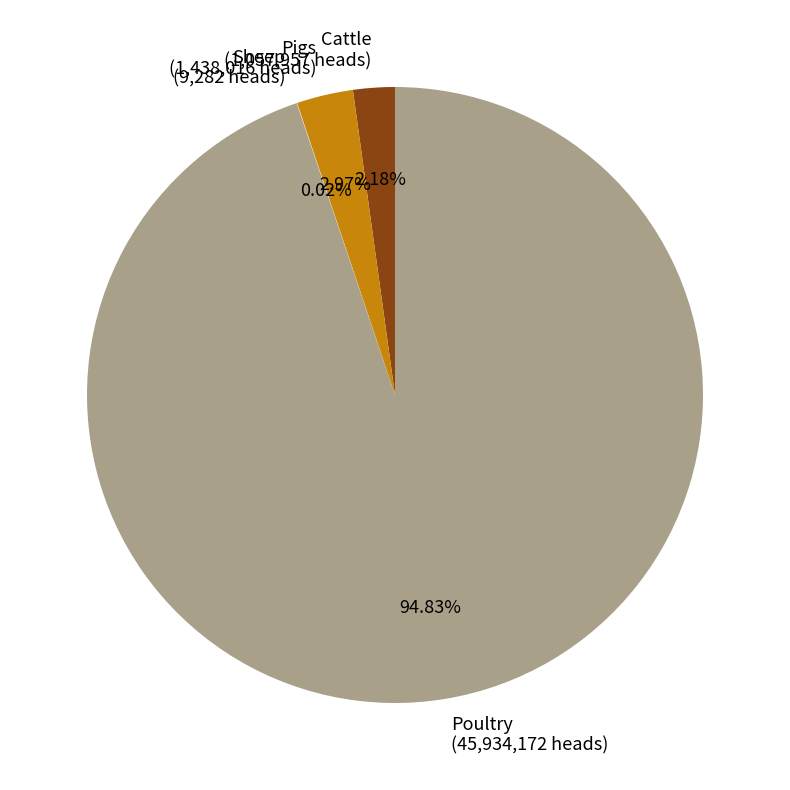

What is the ratio of the value at Cattle (1,057,957 heads) to the value at Pigs (1,438,016 heads)?

0.7